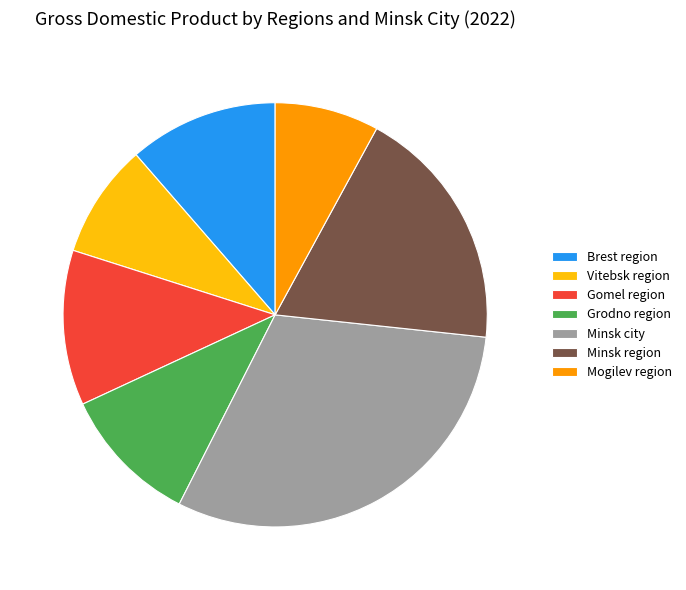

Which category has the smallest portion of the pie?

Mogilev region